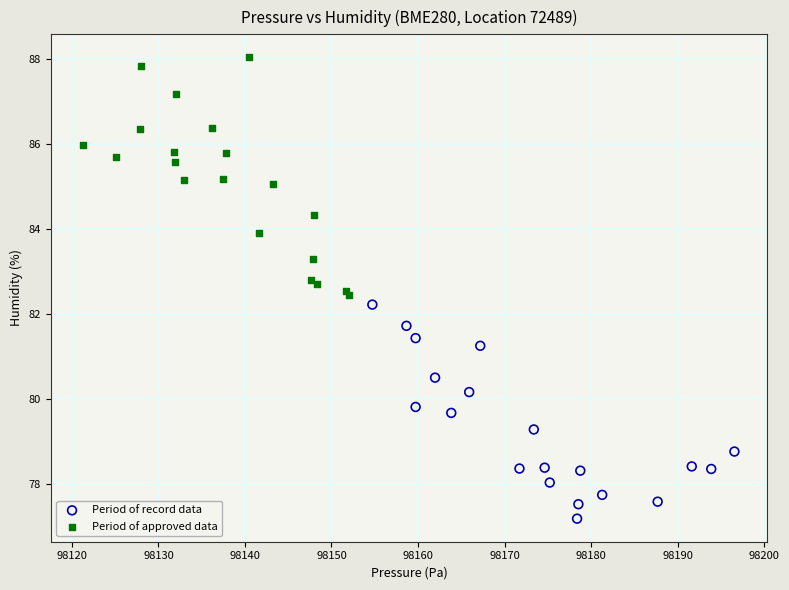

Which series contains the lowest Y value?

Period of record data